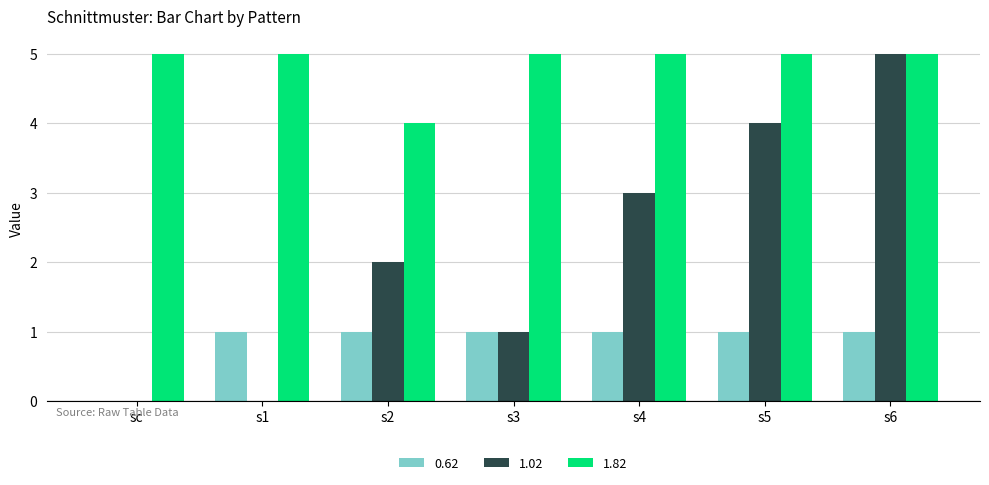

Which series has the largest total across all categories?

1.82